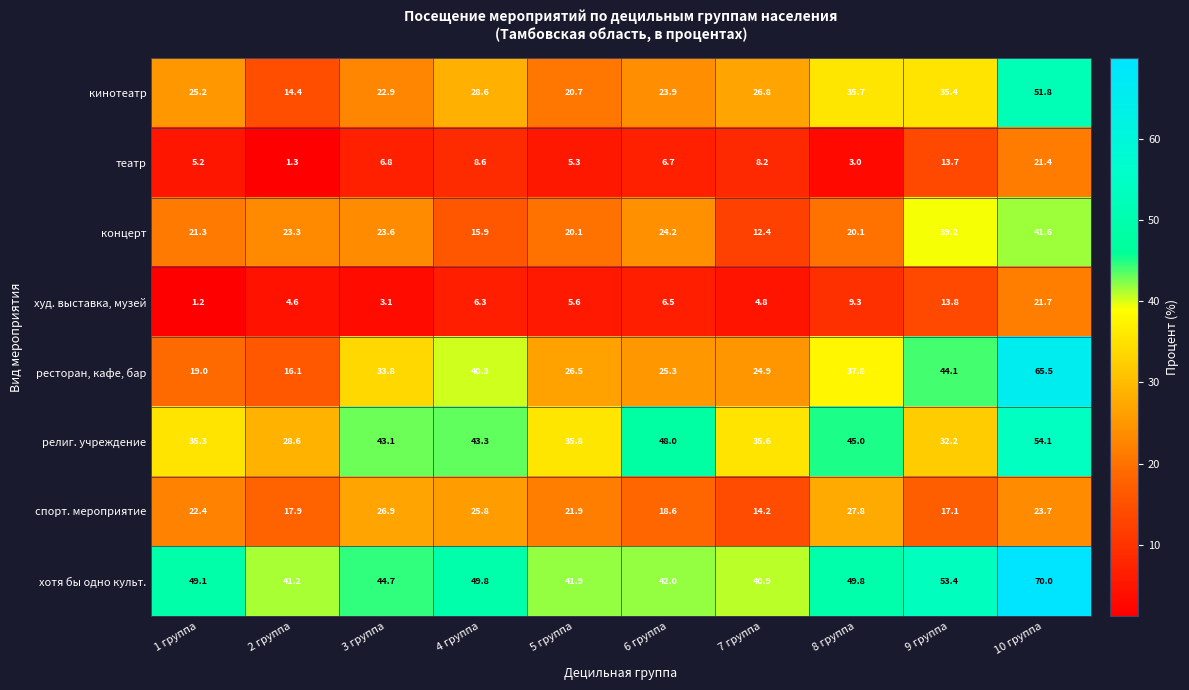

What is the minimum value shown in the chart?

1.2